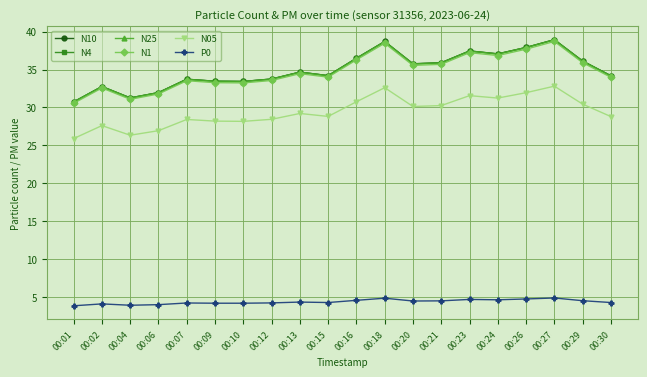

At which category does N4 reach its first local peak?

00:02